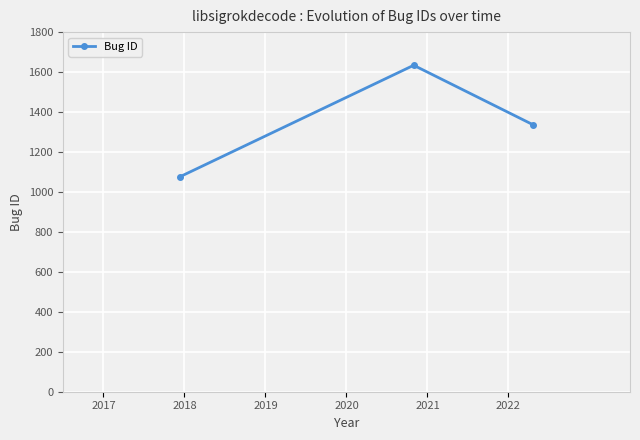

What is the value of the 1st point from the left?

1077